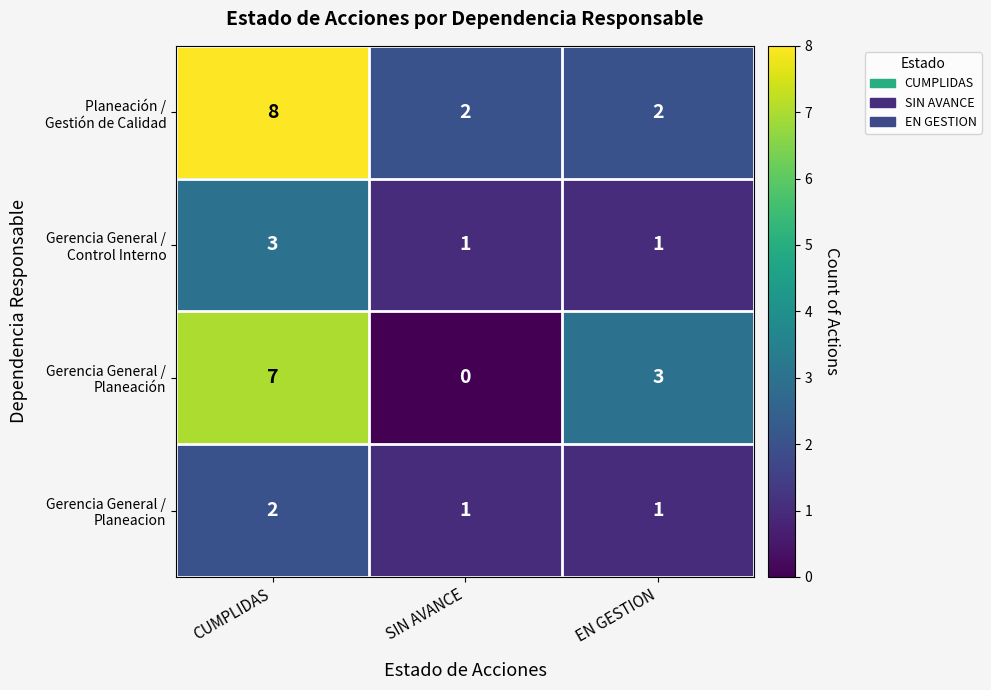

Which category has the lowest value across all series?

SIN AVANCE